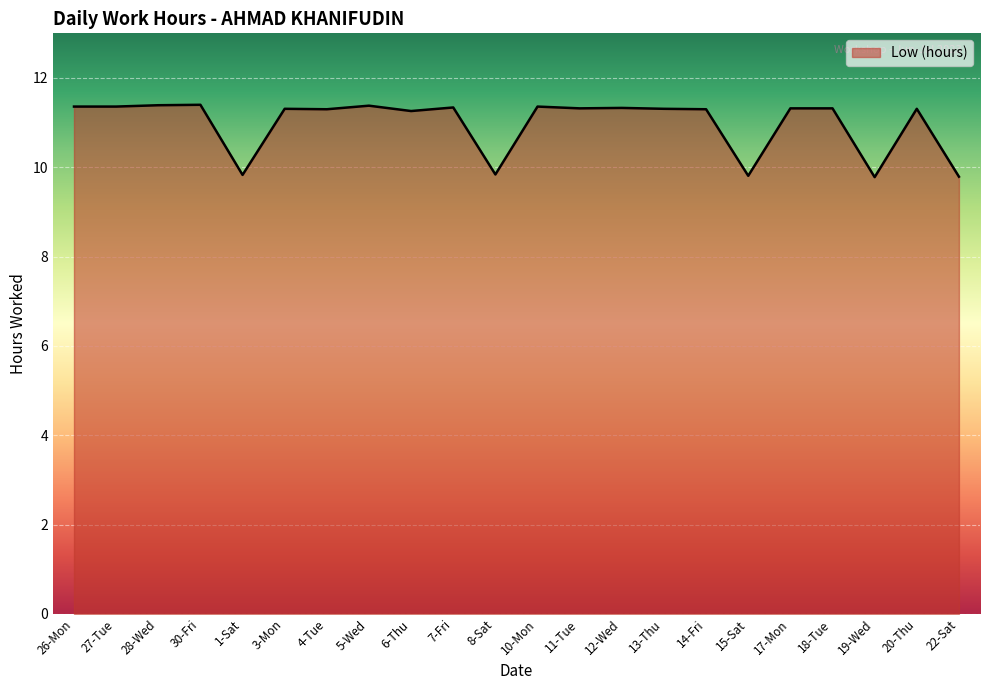

Count the values in the range 11 to 12.

17